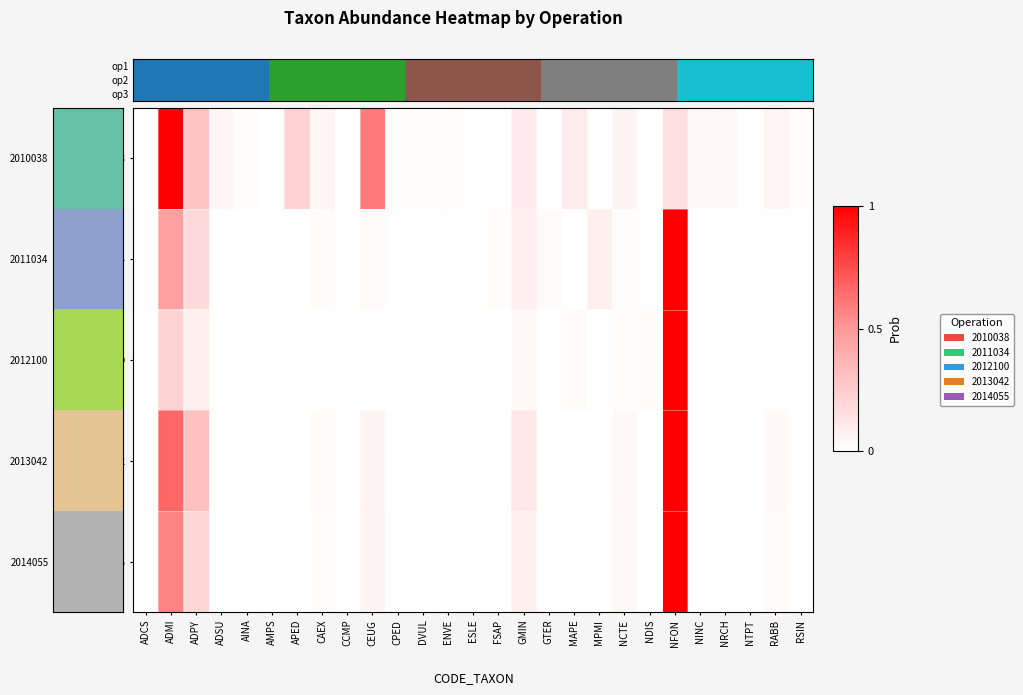

Which label corresponds to the smallest value in the chart?

ADCS